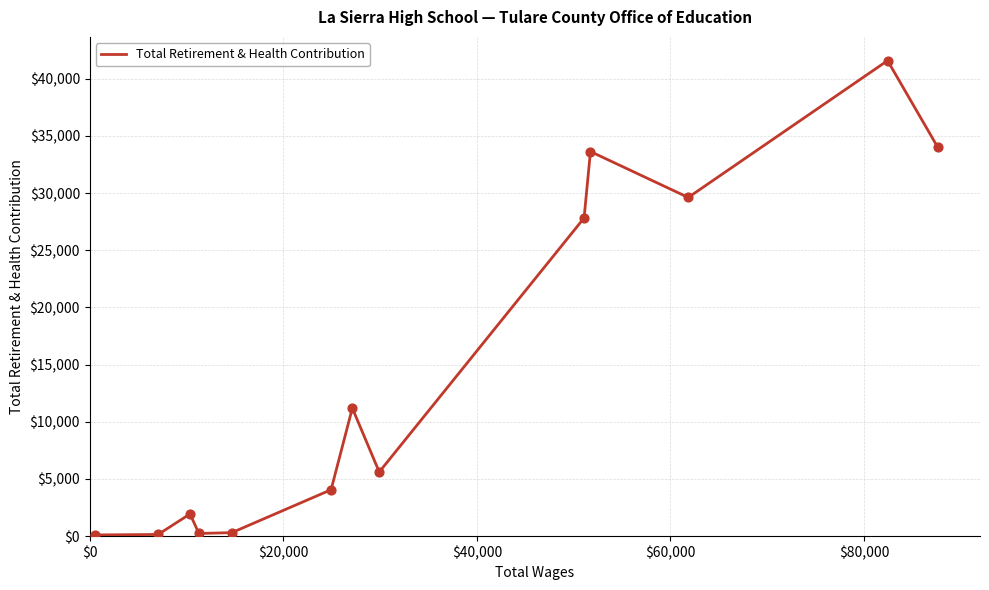

What is the greatest value displayed?

41579